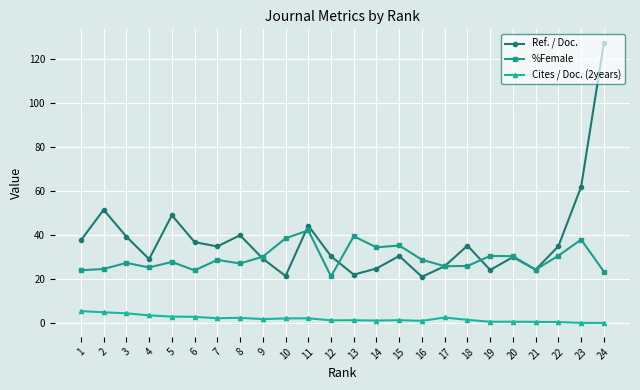

Which series has the widest spread of values?

Ref. / Doc.